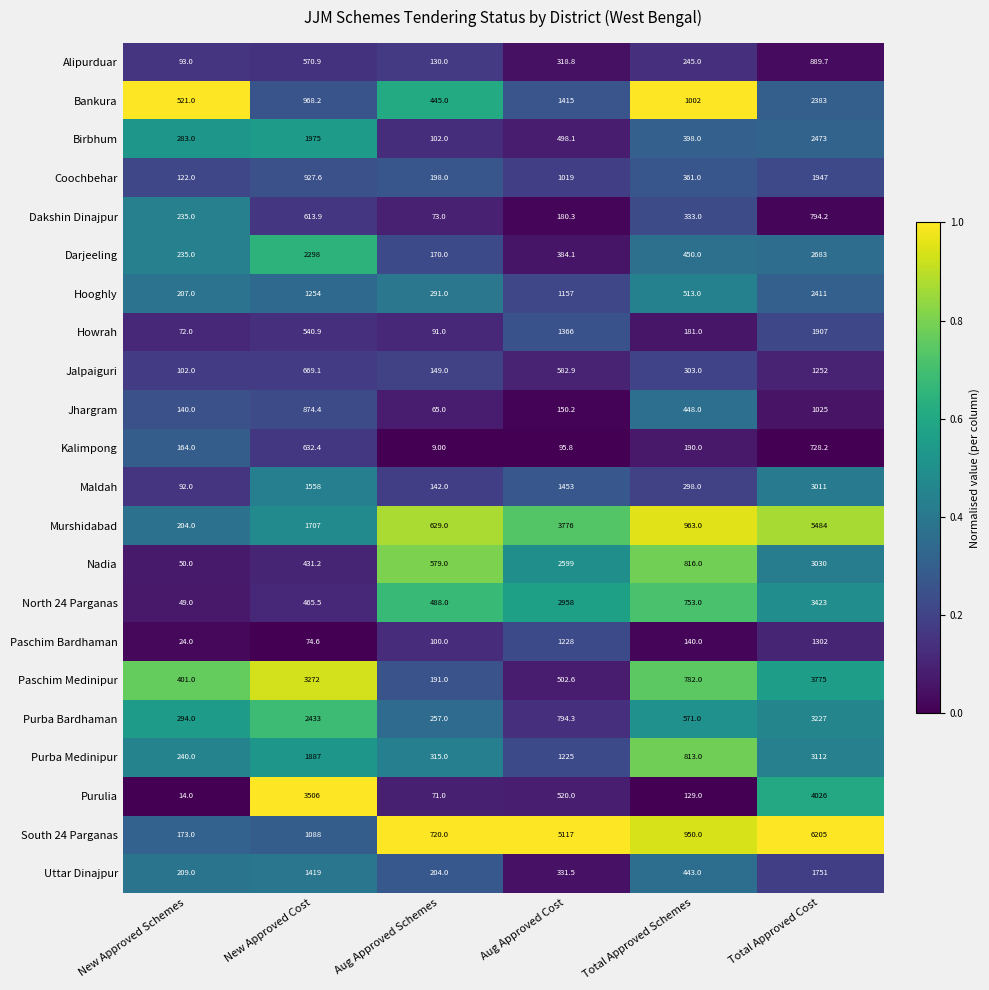

At which label is Birbhum closest to 1287?

New Approved Cost